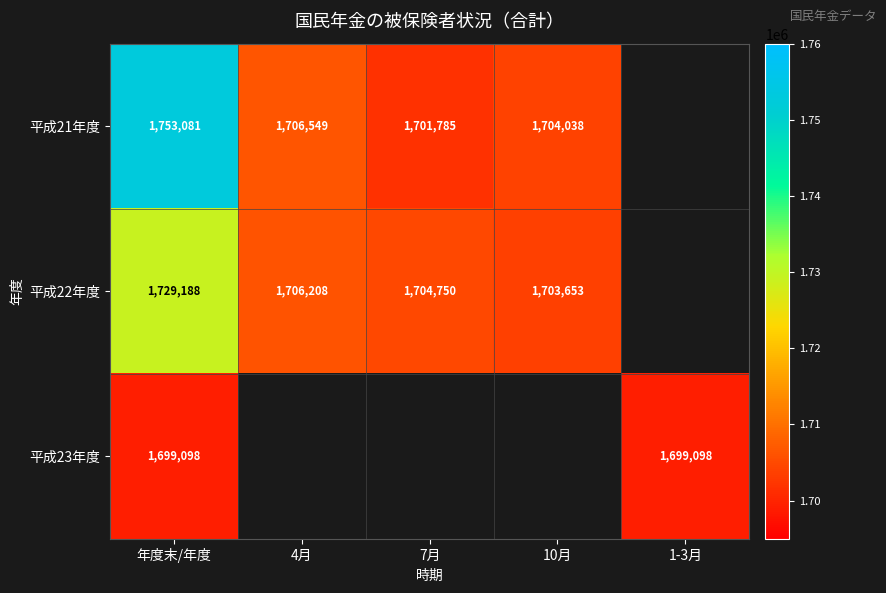

What is the spread (max minus min) of values at 年度末/年度?

53983